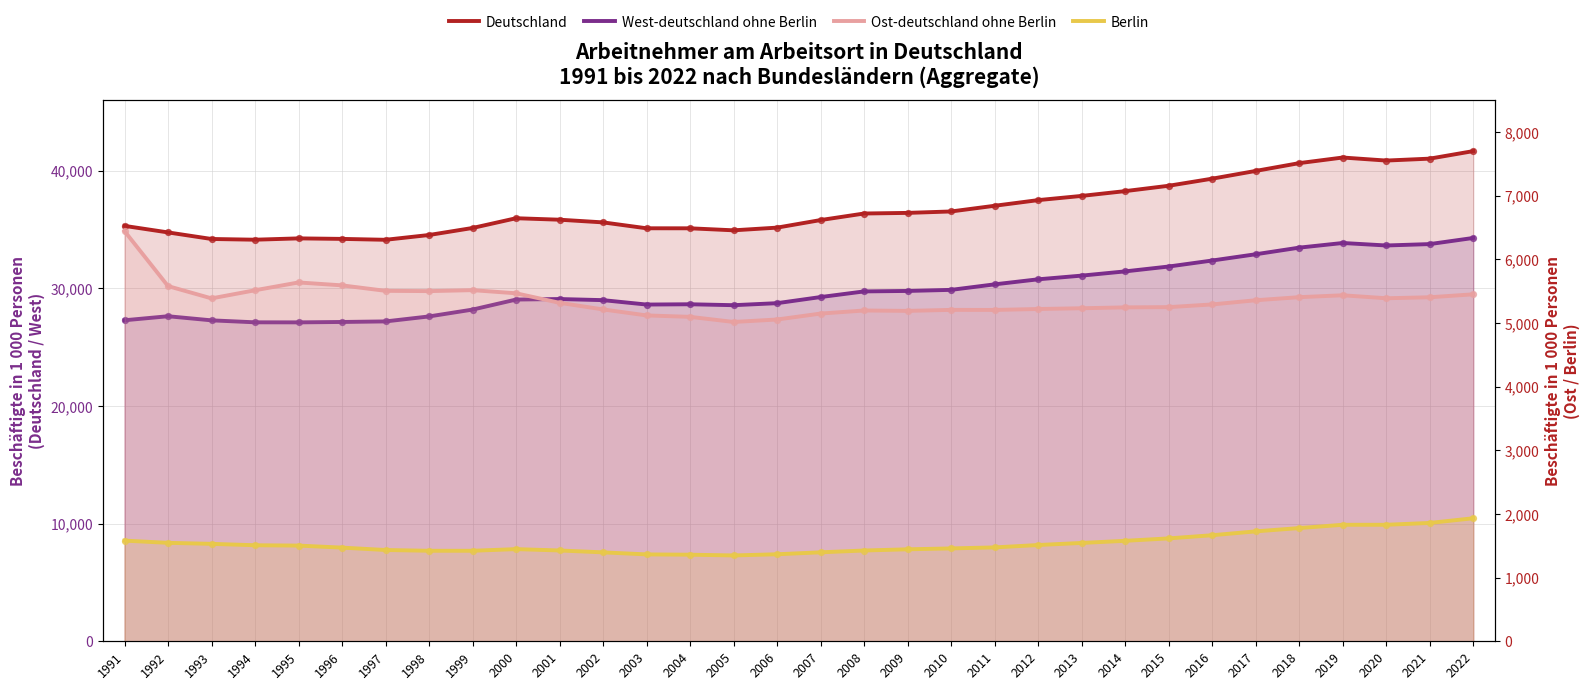

What is the total value across all series at 1994?

68264.0